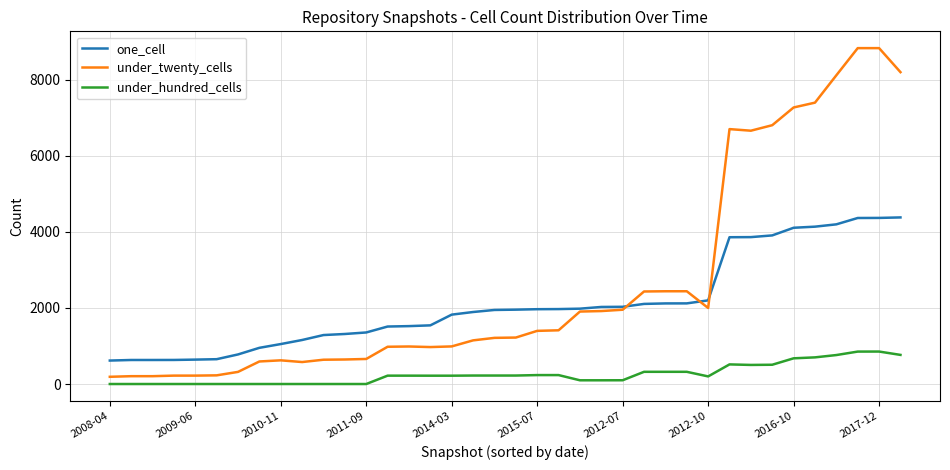

Which series has the largest total across all categories?

under_twenty_cells